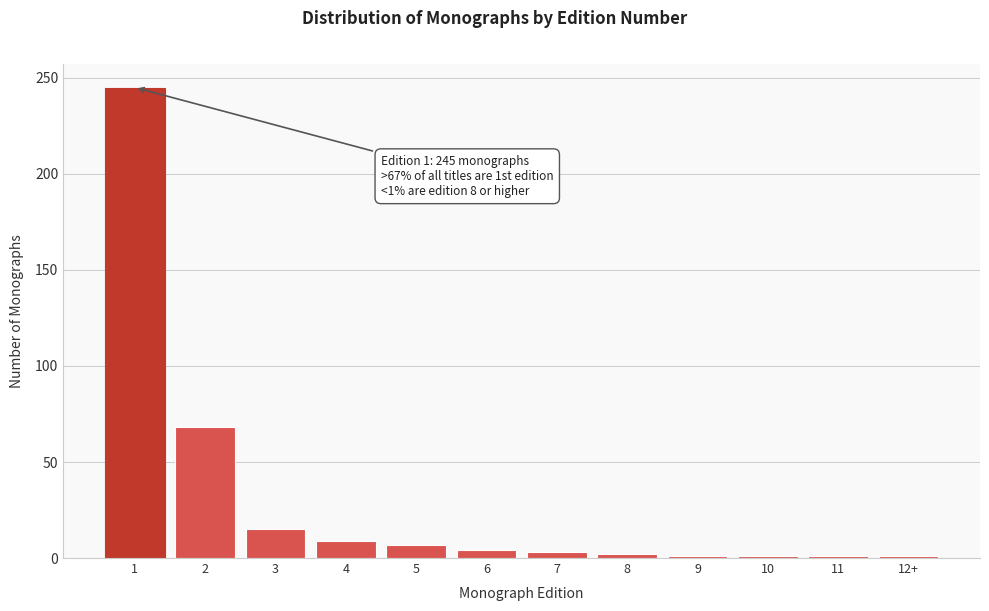

What is the change in value from 1 to 2?

-177